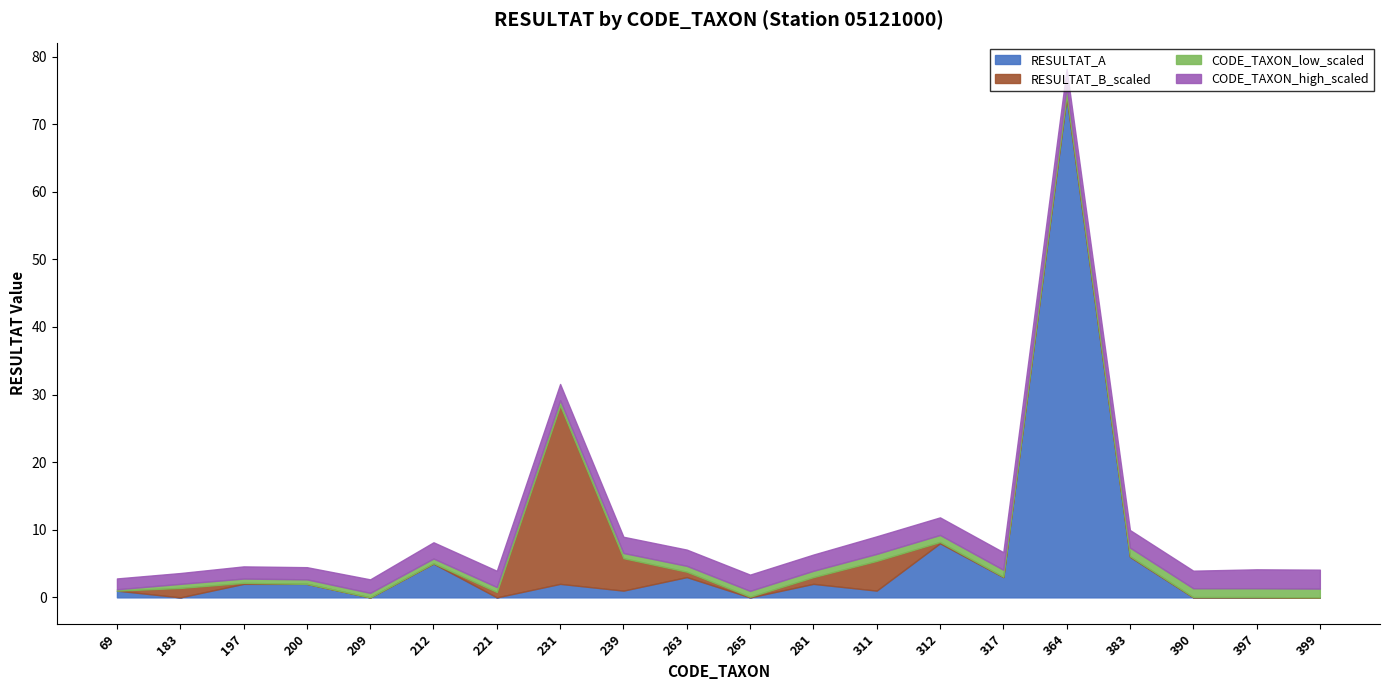

What are all the series names shown in the legend?

RESULTAT_A, RESULTAT_B_scaled, CODE_TAXON_low_scaled, CODE_TAXON_high_scaled